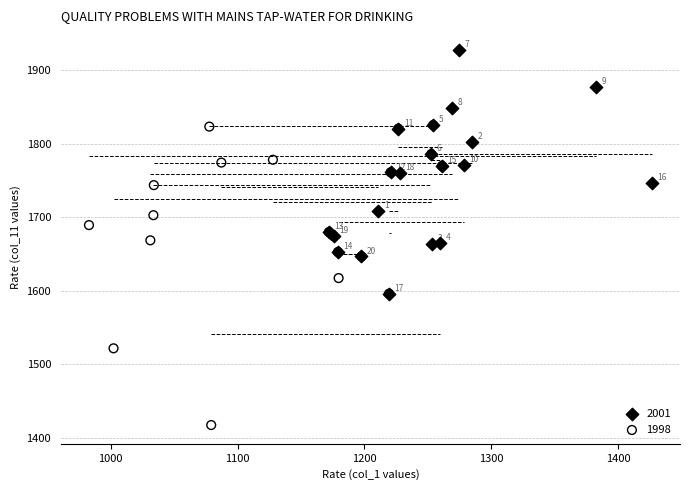

Which series contains the lowest Y value?

1998